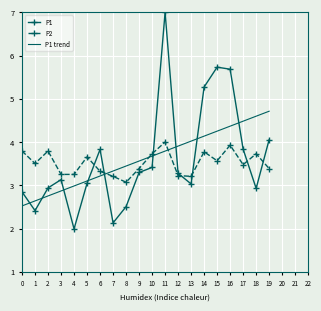

Is it true that P1 trend equals 3.4 at 8?

True